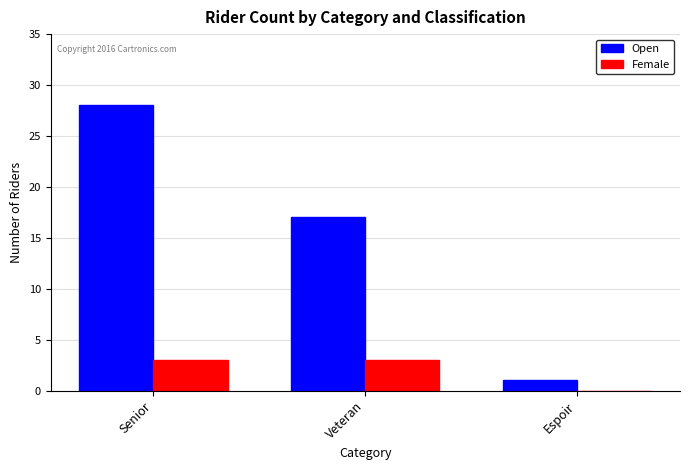

Between Veteran and Espoir, which series saw the biggest shift?

Open